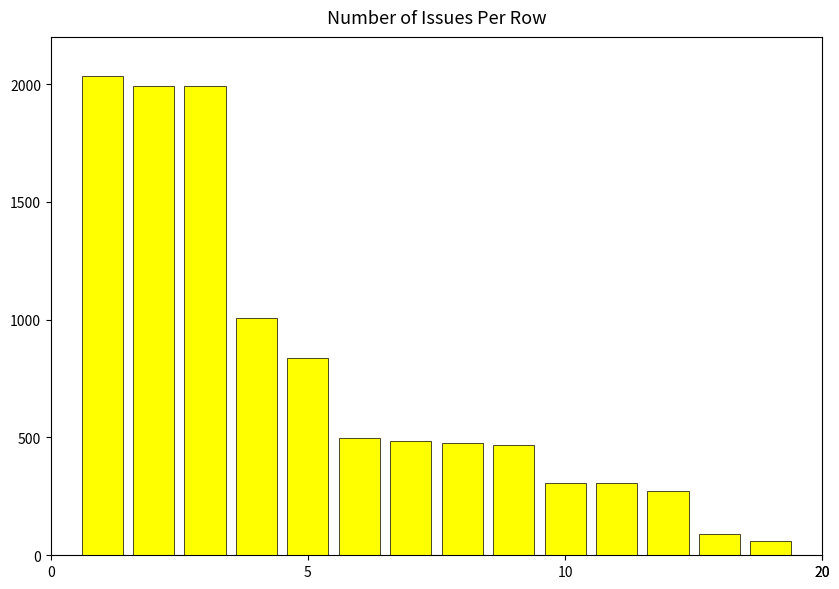

What is the maximum value shown in the chart?

2035